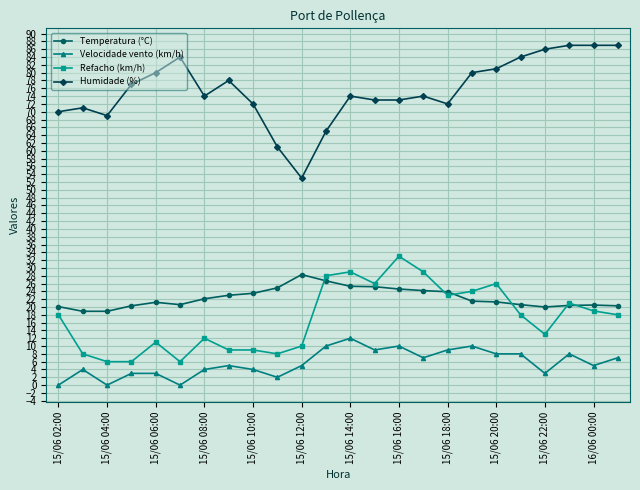

Which series has the largest total across all categories?

Humidade (%)